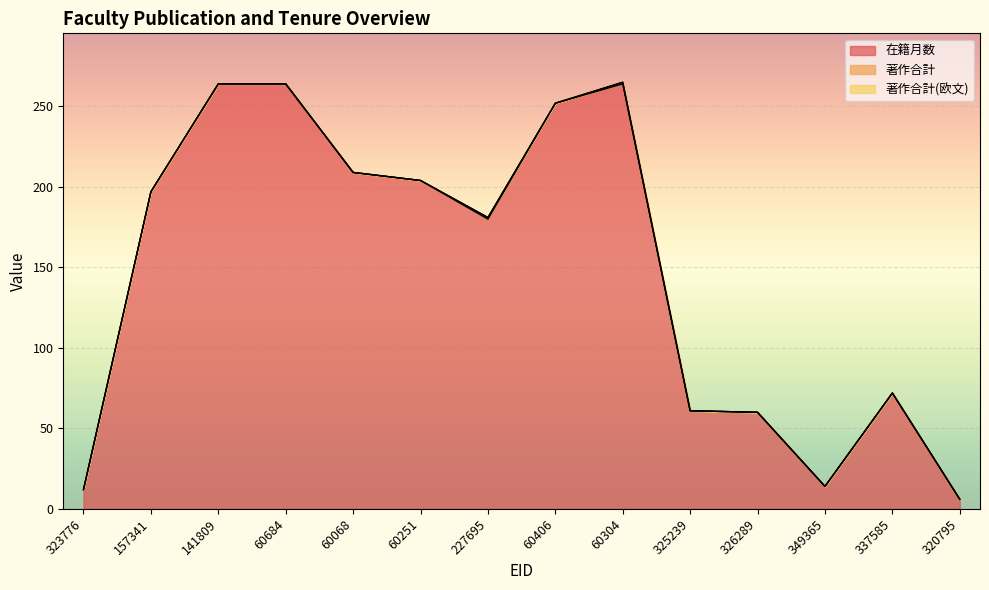

What is the label of the 12th point from the left?

349365